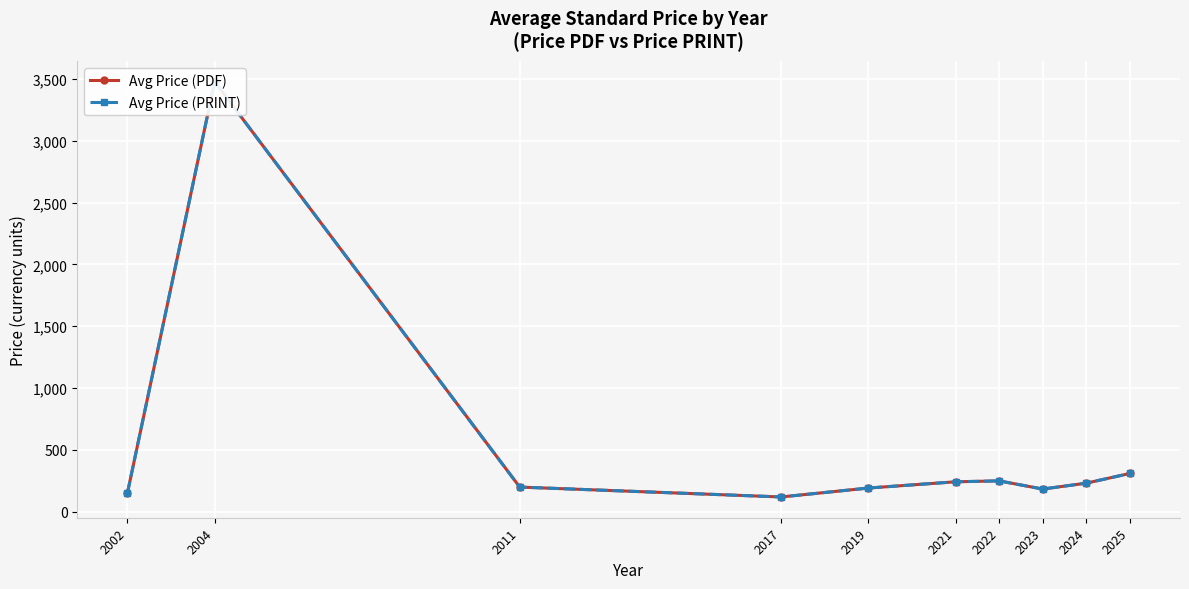

How many distinct data groups are displayed?

2